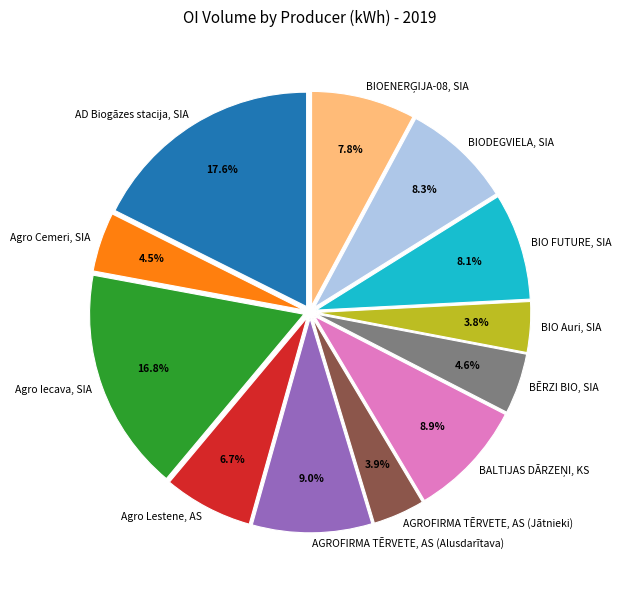

To the nearest percent, what portion does AD Biogāzes stacija, SIA represent?

18%